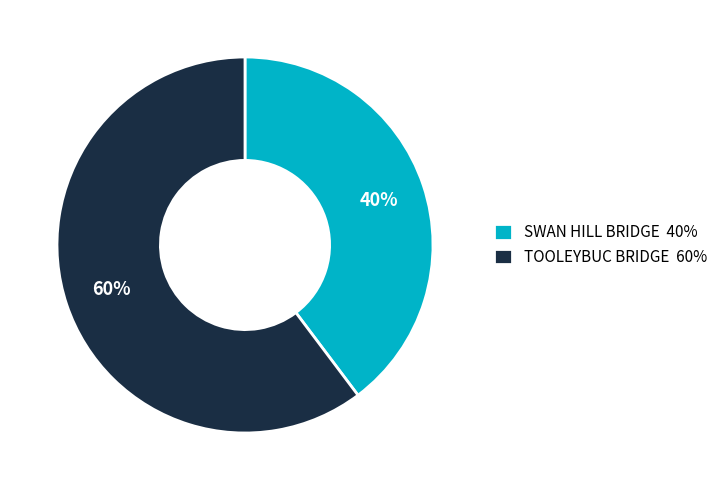

Approximately how many times larger is the value at SWAN HILL BRIDGE compared to TOOLEYBUC BRIDGE?

0.7